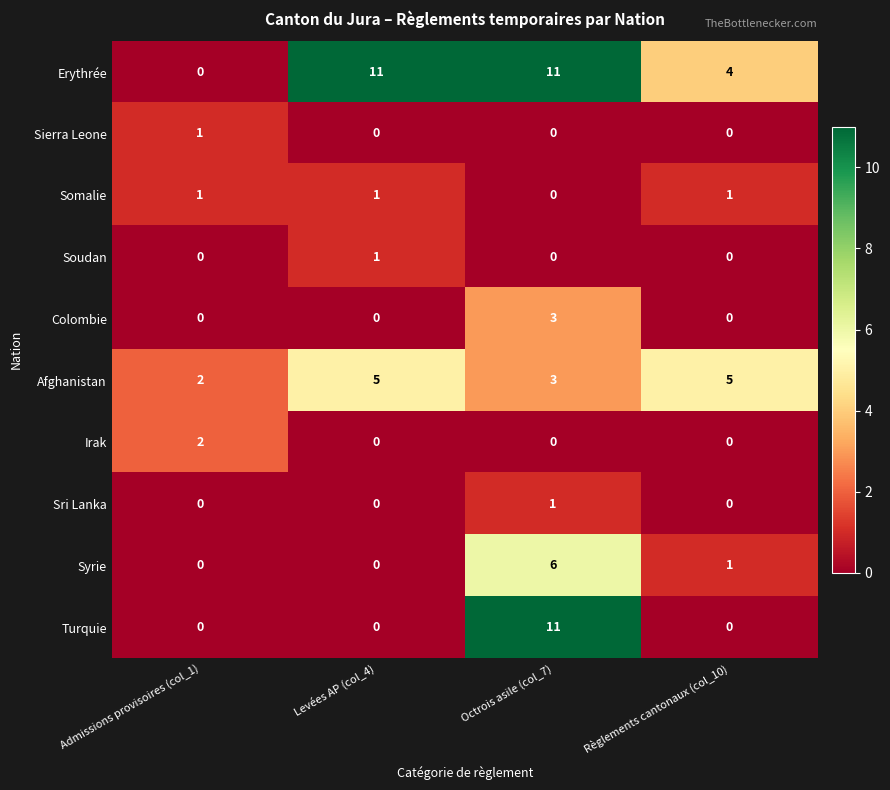

At which label does Sierra Leone reach its peak?

Admissions provisoires (col_1)